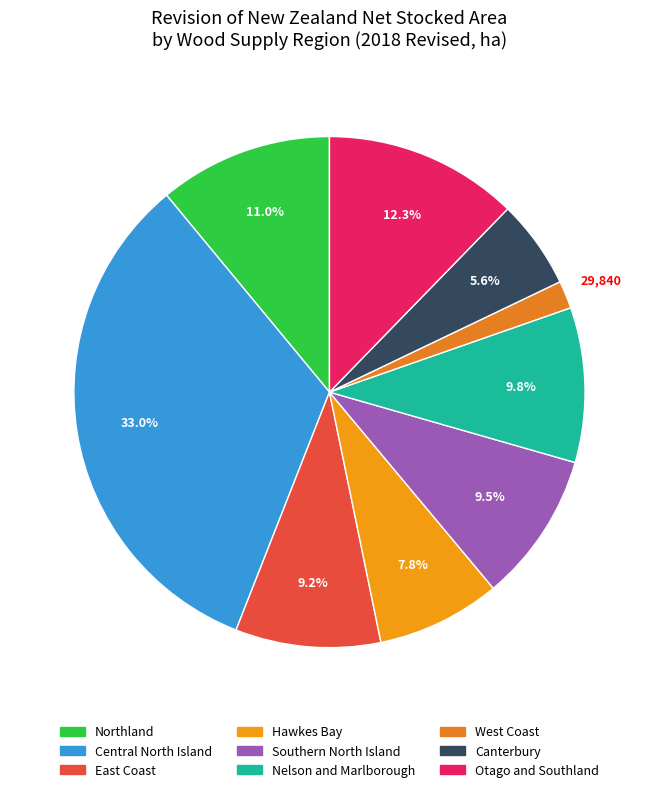

To the nearest percent, what portion does Northland represent?

11%